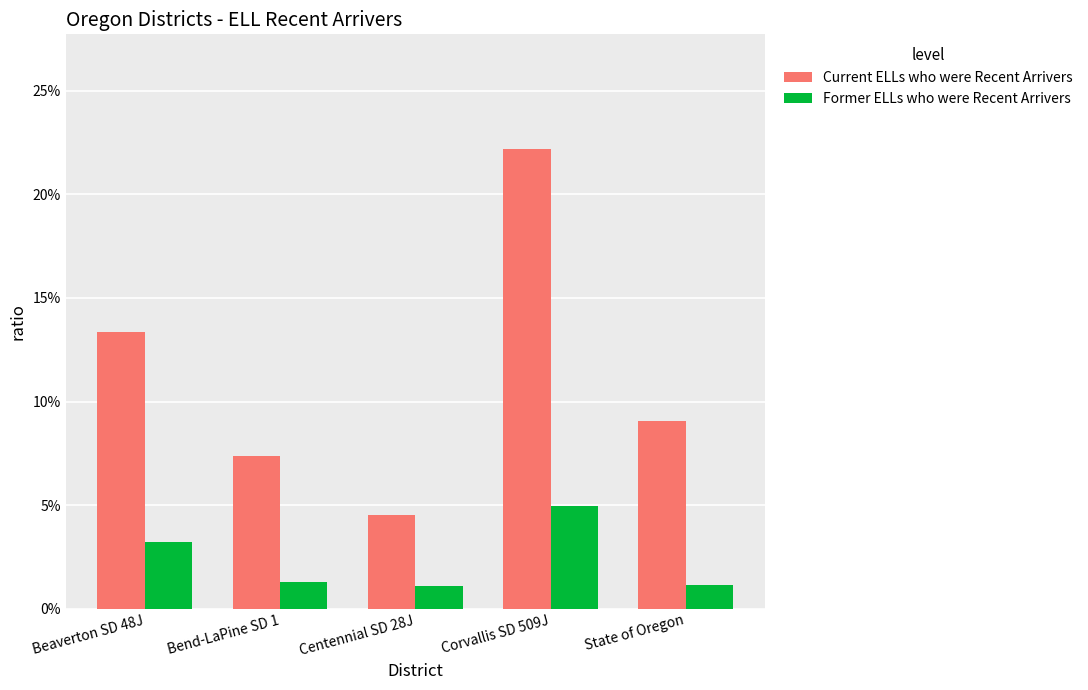

Reading left to right, what are all the values shown in this chart?

Current ELLs who were Recent Arrivers: Beaverton SD 48J=0.1	Bend-LaPine SD 1=0.1	Centennial SD 28J=0.0	Corvallis SD 509J=0.2	State of Oregon=0.1
Former ELLs who were Recent Arrivers: Beaverton SD 48J=0.0	Bend-LaPine SD 1=0.0	Centennial SD 28J=0.0	Corvallis SD 509J=0.0	State of Oregon=0.0